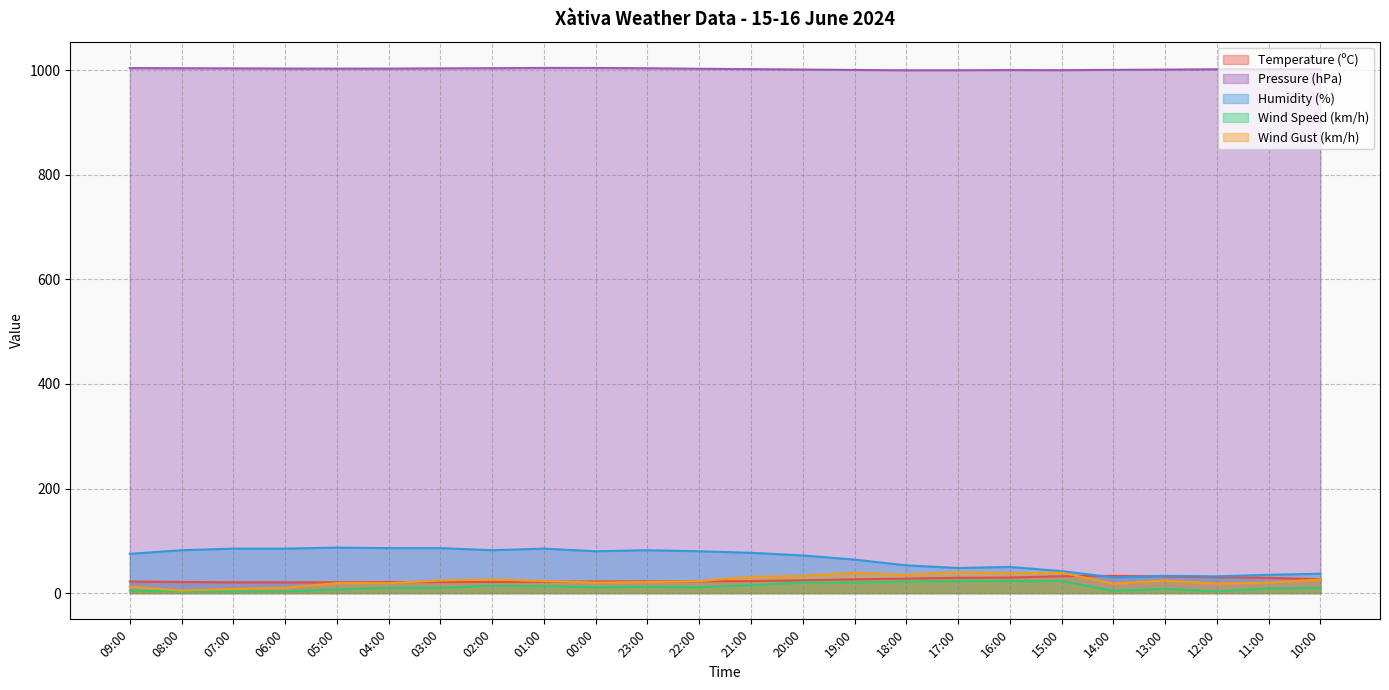

How many distinct data groups are displayed?

5